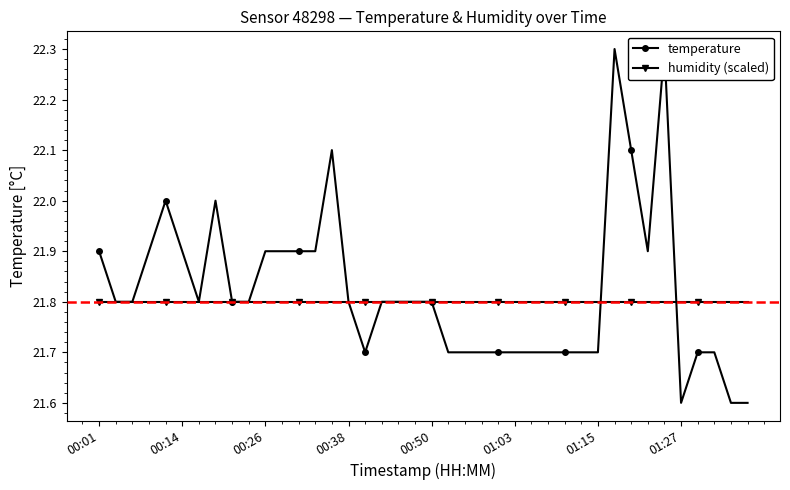

At which category is the sum across all series the highest?

31